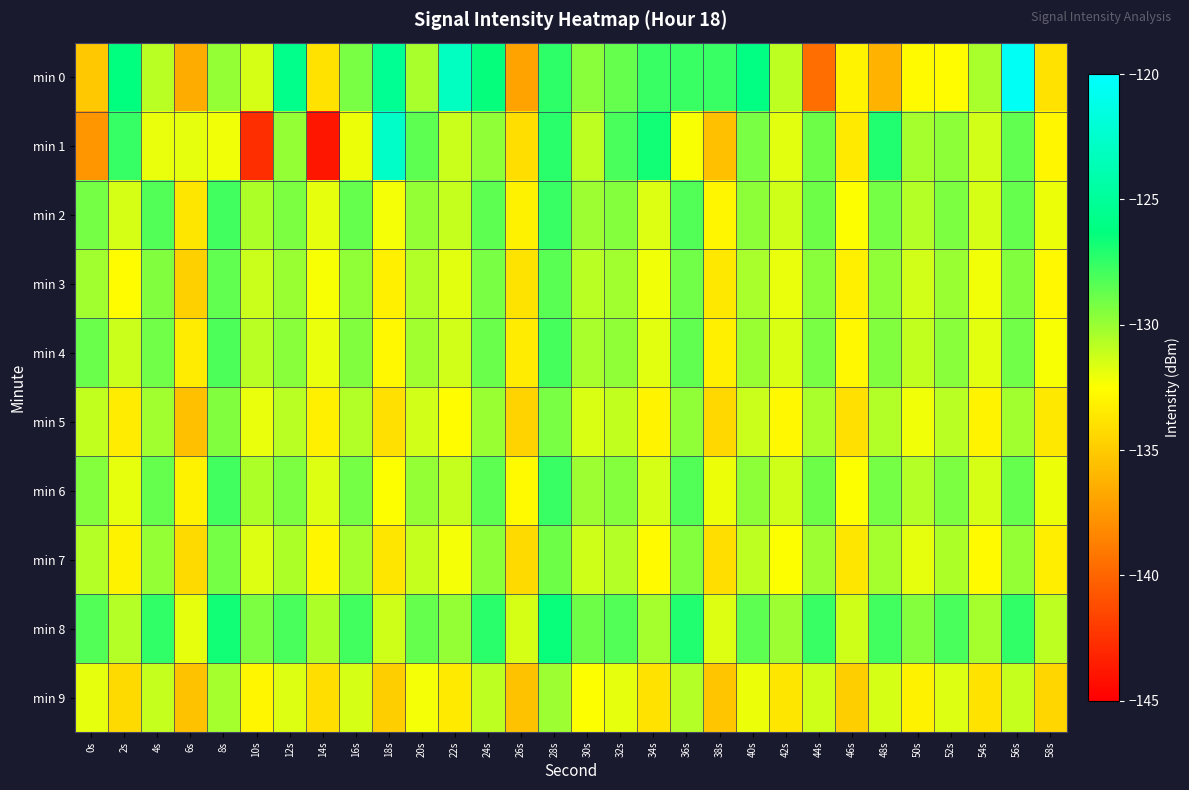

At which category does the chart reach its minimum across all series?

14s